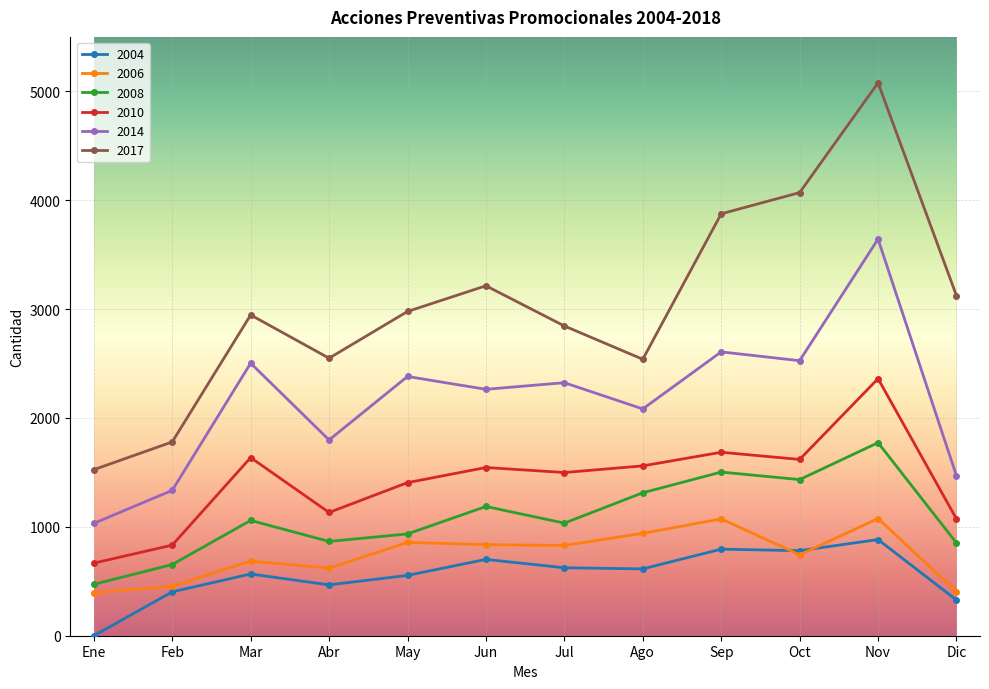

Does the chart have visible grid lines?

Yes